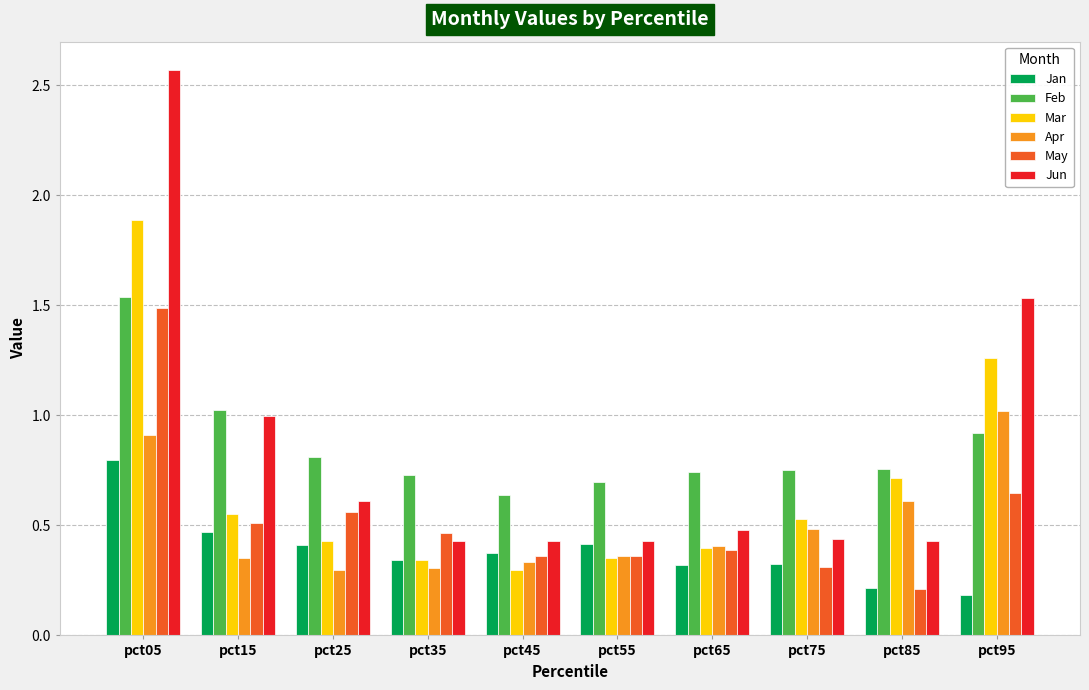

How many groups of bars are there?

10